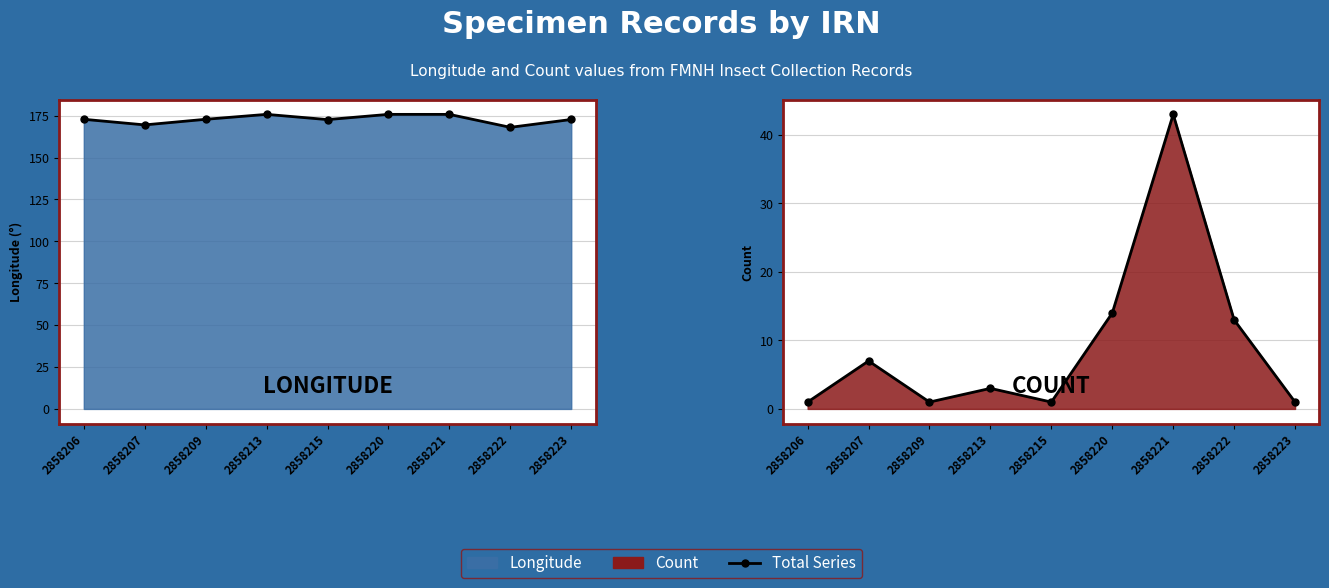

How many values in the Total Count series exceed 3?

4